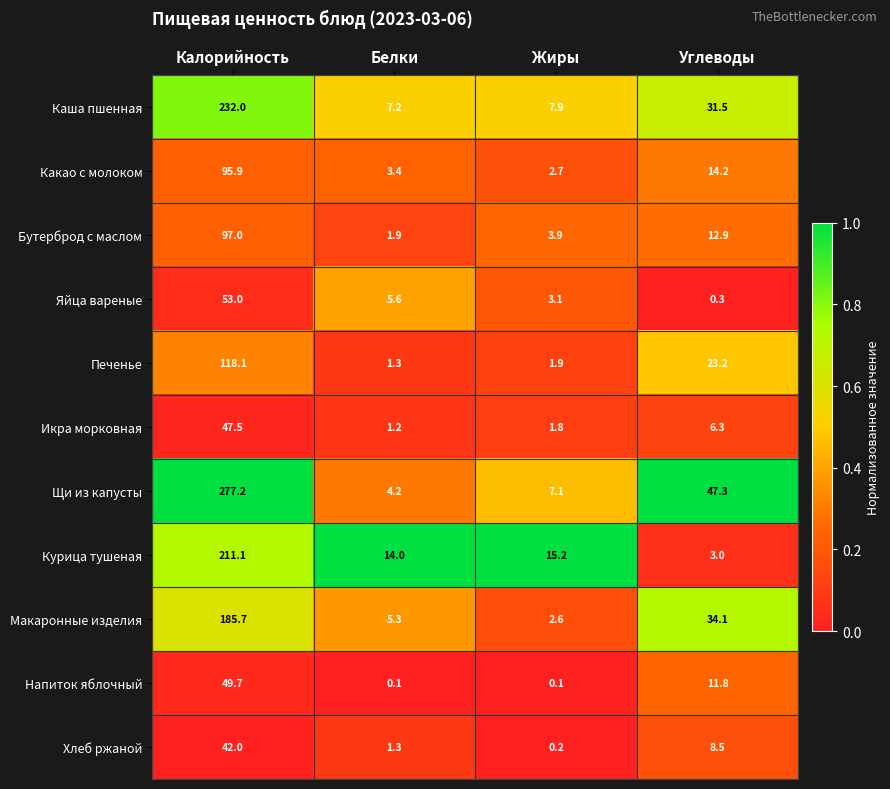

At which category is the sum across all series the highest?

Калорийность